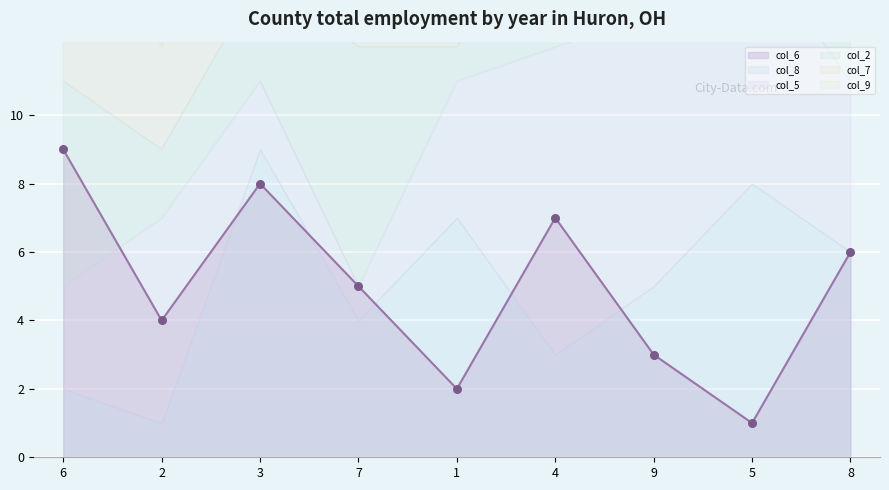

Which series has the largest total across all categories?

col_6